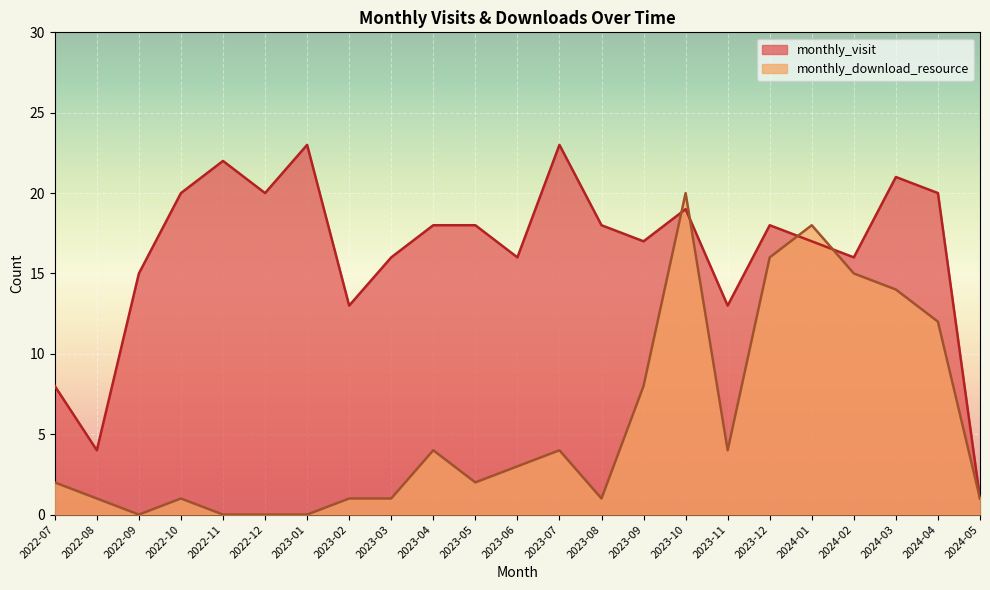

What is the sum of the monthly_visit values at 2023-05 and 2022-09?

33